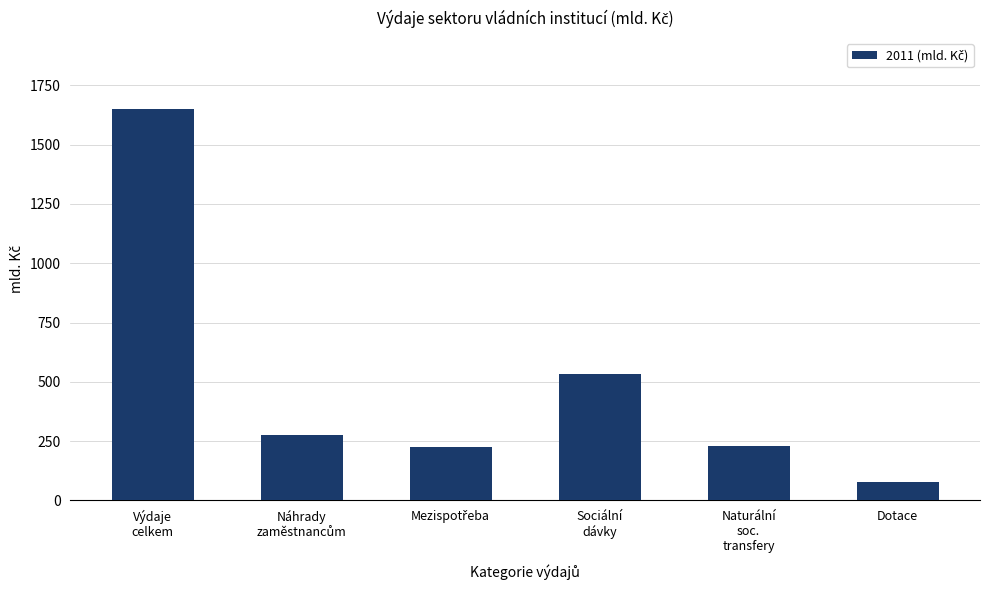

What position from the right is Naturální
soc.
transfery?

2